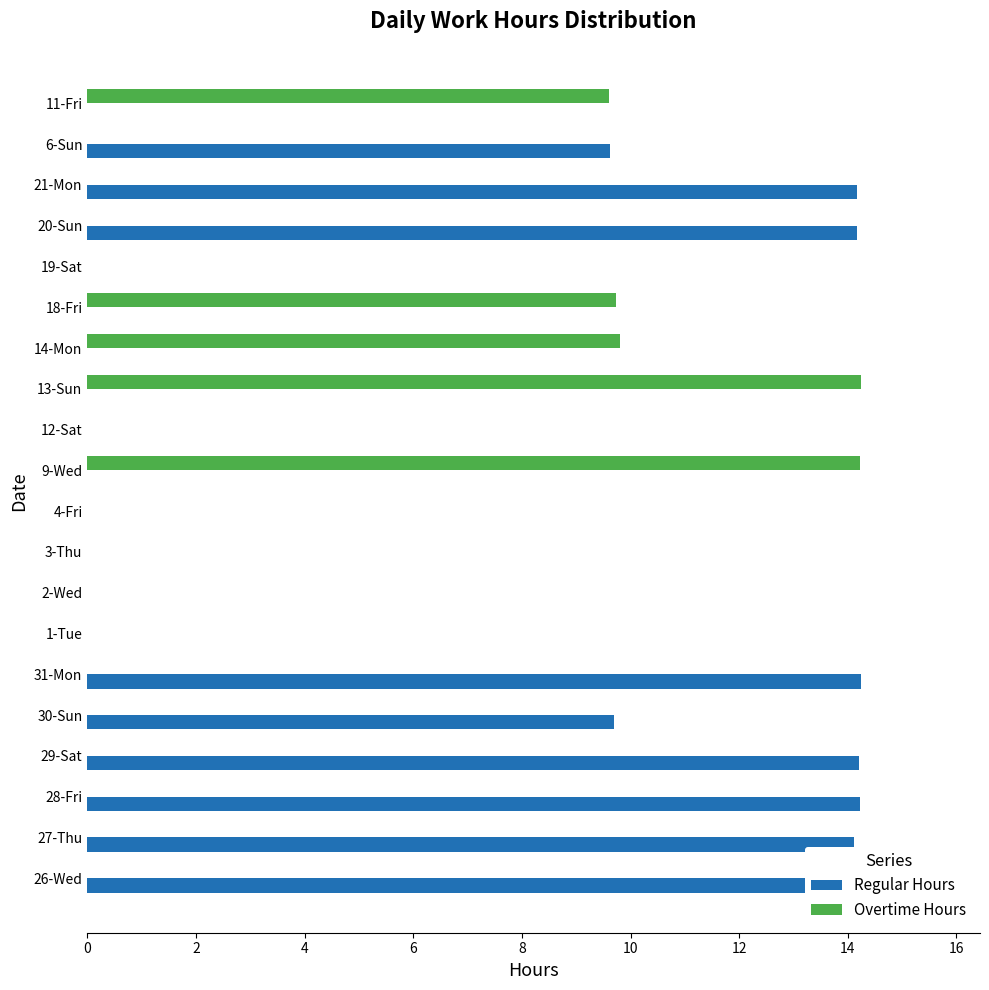

Is the value of Regular Hours at 1-Tue greater than the value of Overtime Hours at 19-Sat?

No